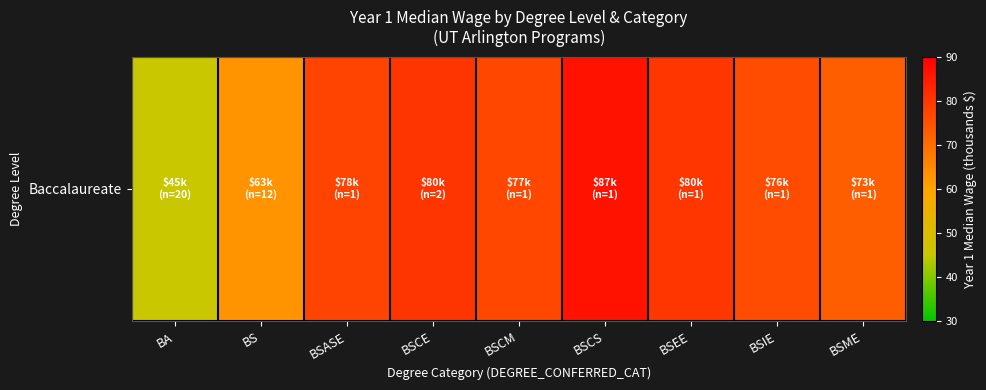

How many data points does each series have?

9